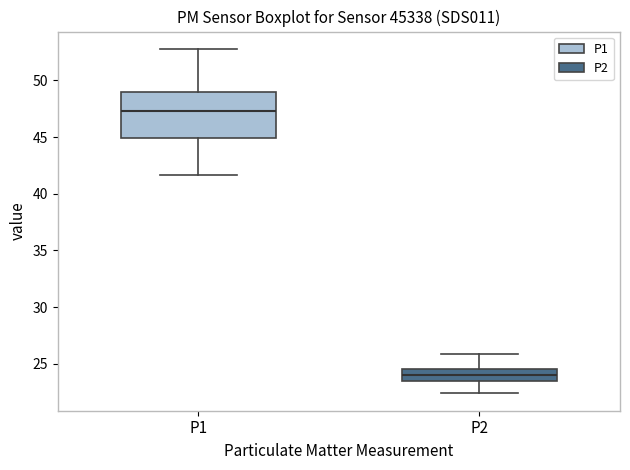

Reading left to right, read every box against the y-axis: the position of its median line, the range the box covers, and the ends of its whiskers. The values are not printed on the chart, so give them approximately, as read against the axis.

P1: median 47.5, box 45.0 to 49.0, whiskers 41.5 to 53.0
P2: median 24.0, box 23.5 to 24.5, whiskers 22.5 to 26.0